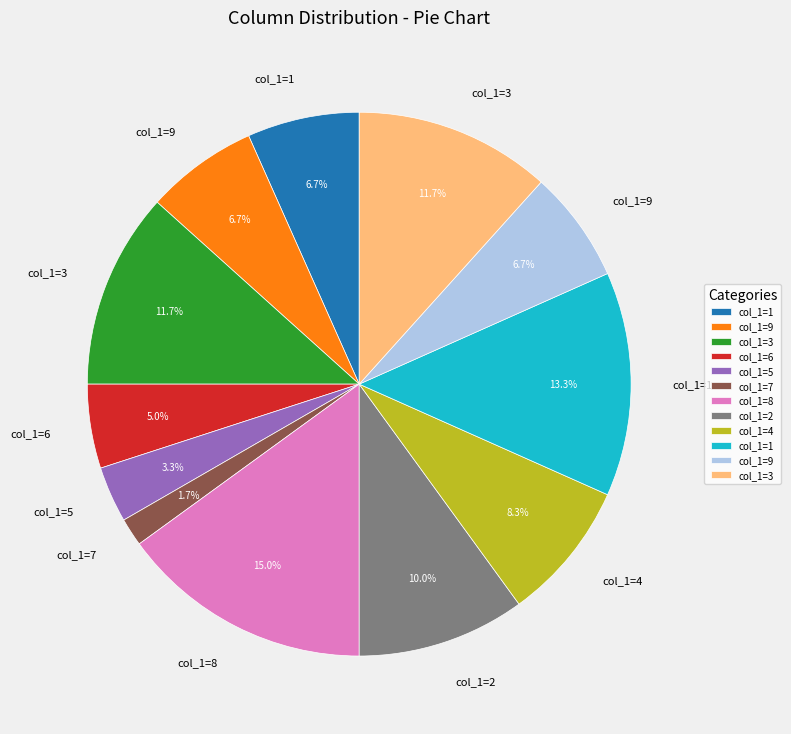

Does any single category account for the majority?

No